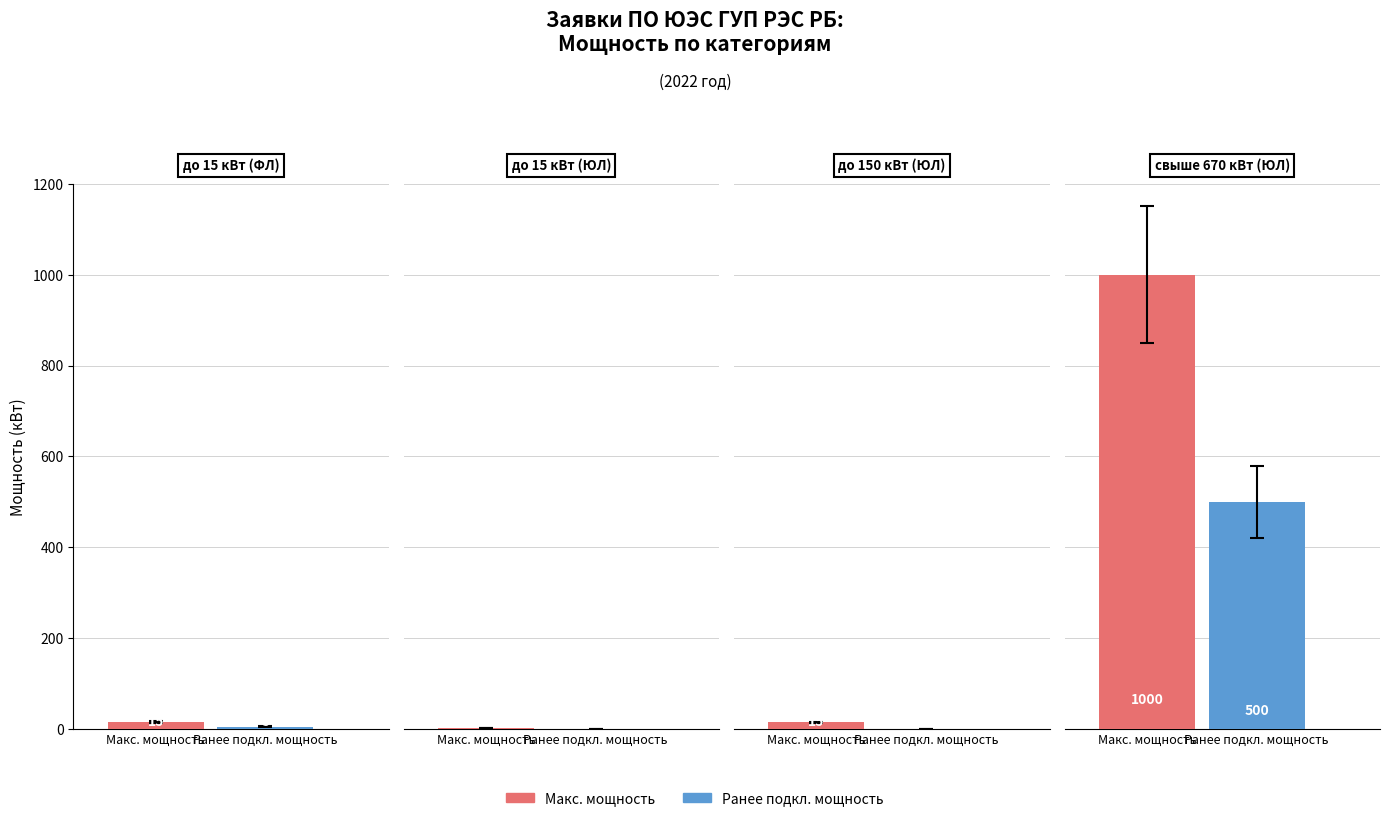

Reading left to right, what are all the values shown in this chart?

Макс. мощность: 0=15	1=2	2=15	3=1000
Ранее подкл. мощность: 0=5	1=0	2=0	3=500